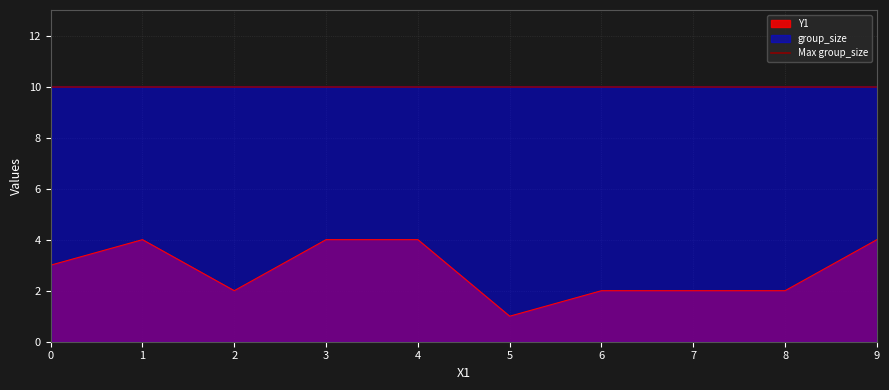

The chart shows a value of 6 at 9. True or false?

False